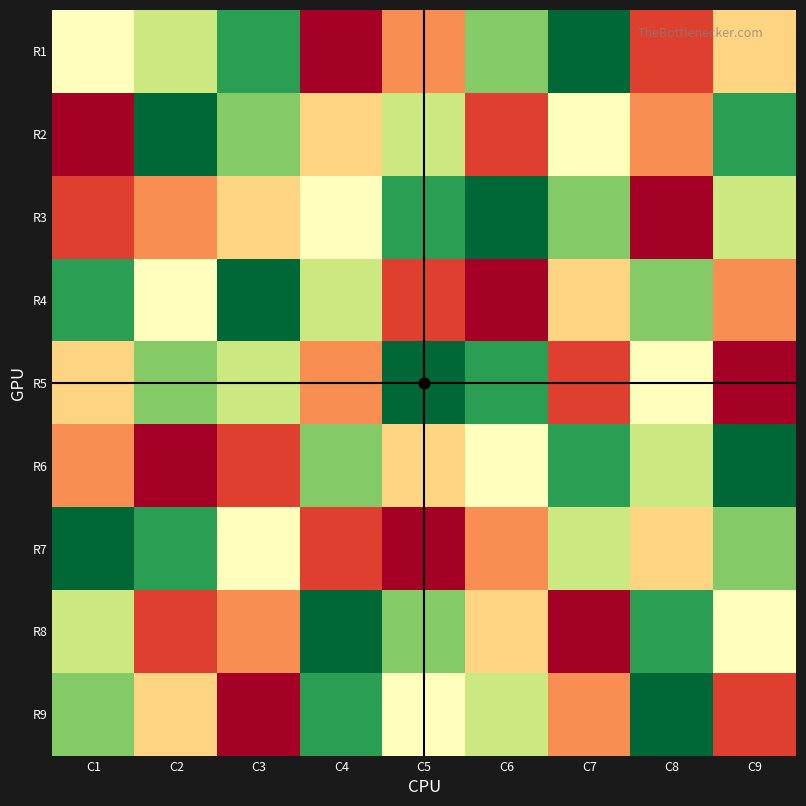

Reading left to right, transcribe all the data shown in this chart.

R1: C1=5	C2=6	C3=8	C4=1	C5=3	C6=7	C7=9	C8=2	C9=4
R2: C1=1	C2=9	C3=7	C4=4	C5=6	C6=2	C7=5	C8=3	C9=8
R3: C1=2	C2=3	C3=4	C4=5	C5=8	C6=9	C7=7	C8=1	C9=6
R4: C1=8	C2=5	C3=9	C4=6	C5=2	C6=1	C7=4	C8=7	C9=3
R5: C1=4	C2=7	C3=6	C4=3	C5=9	C6=8	C7=2	C8=5	C9=1
R6: C1=3	C2=1	C3=2	C4=7	C5=4	C6=5	C7=8	C8=6	C9=9
R7: C1=9	C2=8	C3=5	C4=2	C5=1	C6=3	C7=6	C8=4	C9=7
R8: C1=6	C2=2	C3=3	C4=9	C5=7	C6=4	C7=1	C8=8	C9=5
R9: C1=7	C2=4	C3=1	C4=8	C5=5	C6=6	C7=3	C8=9	C9=2